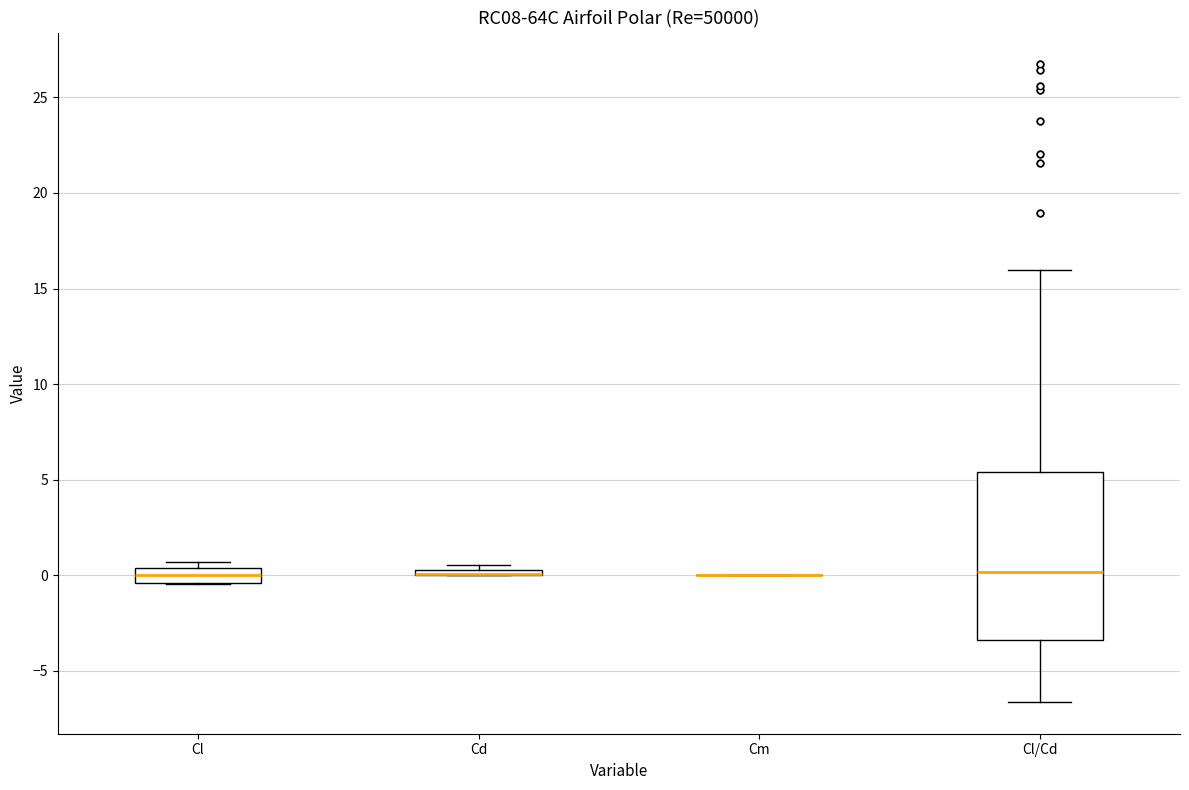

Which box is the tallest, from its lower edge to its upper edge?

Cl/Cd